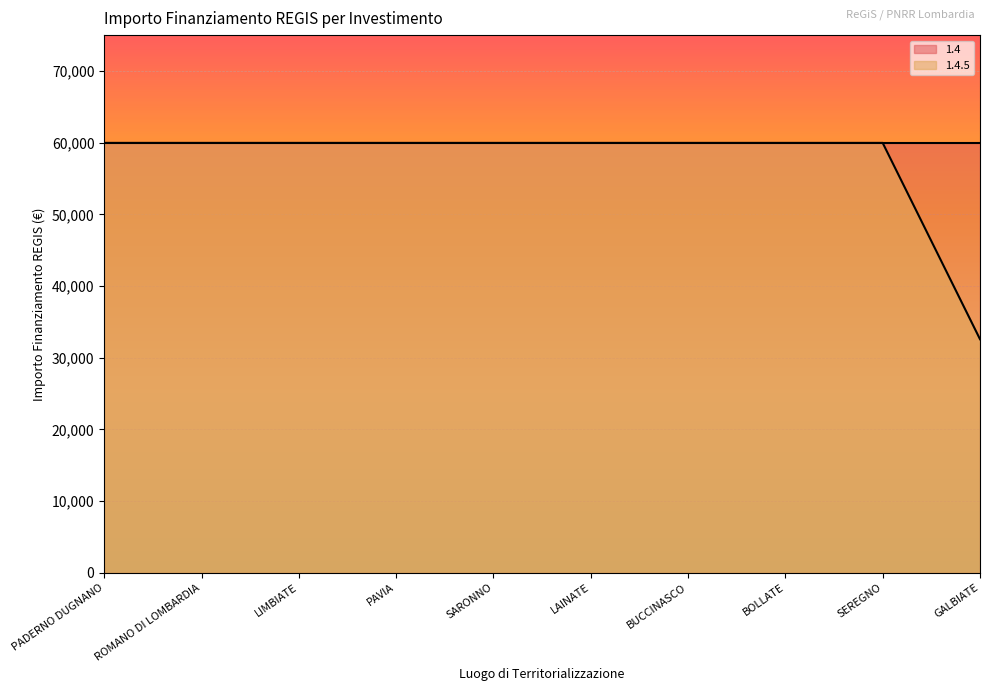

How many data points are less than 59966?

1